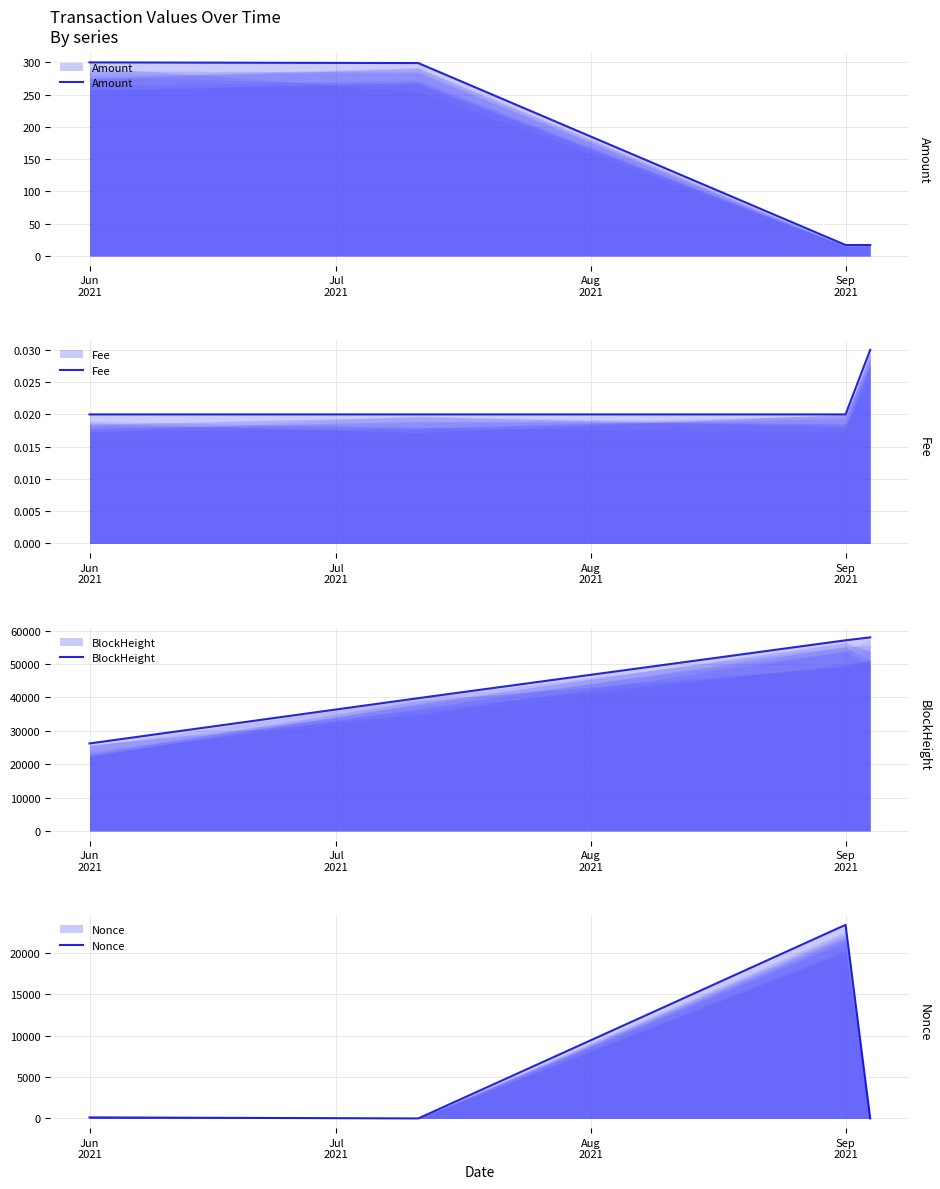

The BlockHeight series shows 40825.8 at Jun
2021. True or false?

False